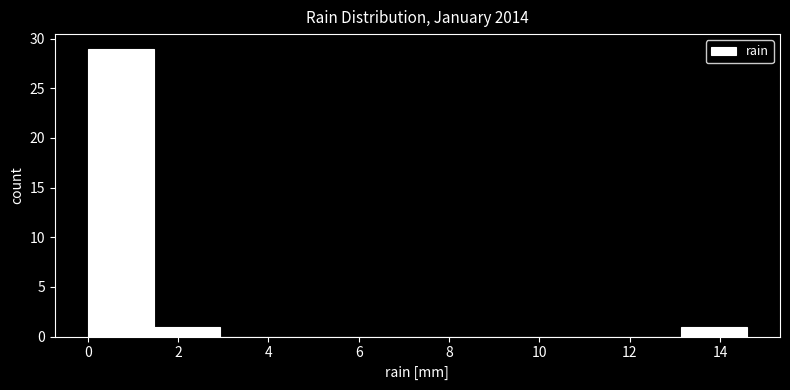

Reading left to right, list every bar in this chart as the range it spans on the x-axis followed by its height. Neither the bar edges nor the heights are printed on the chart, so give them approximately, as read against the axes.

0.00 to 1.46: 29
1.46 to 2.92: 1
2.92 to 4.38: 0
4.38 to 5.84: 0
5.84 to 7.30: 0
7.30 to 8.76: 0
8.76 to 10.22: 0
10.22 to 11.68: 0
11.68 to 13.14: 0
13.14 to 14.60: 1